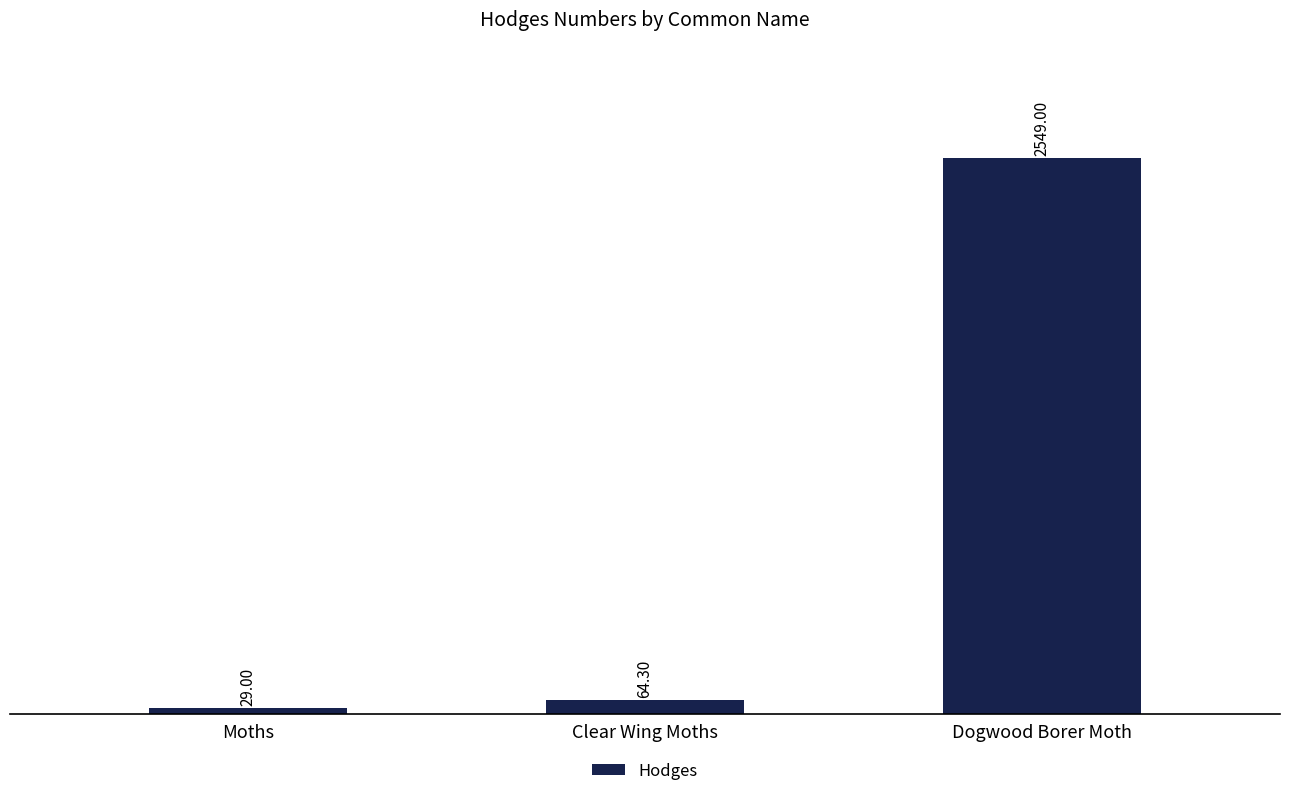

Reading left to right, what are all the values shown in this chart?

29.0	64.3	2549.0